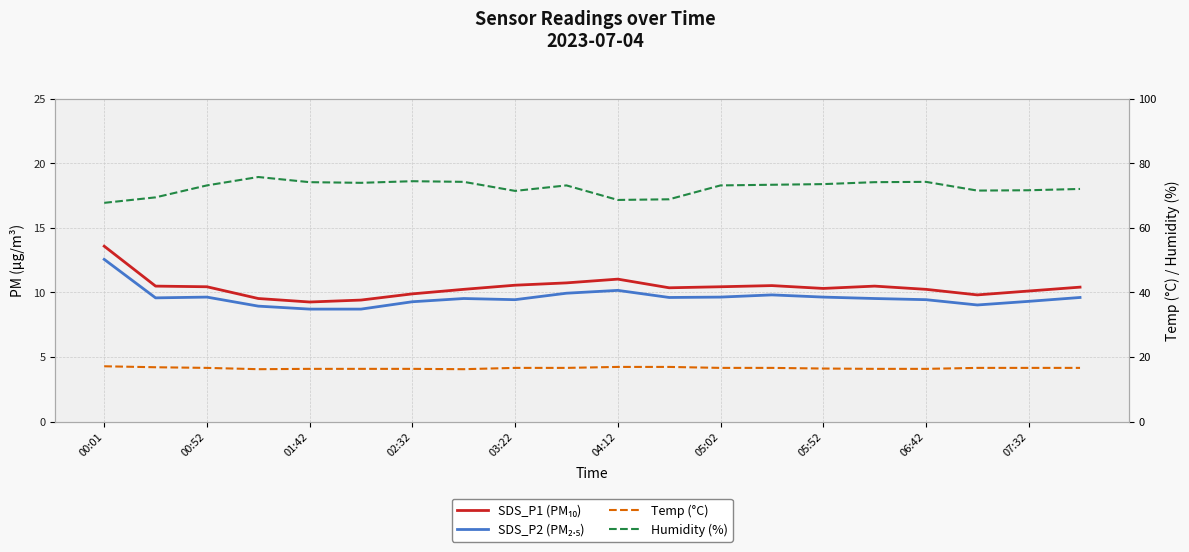

How many interior local peaks does the SDS_P1 (PM₁₀) series have?

3